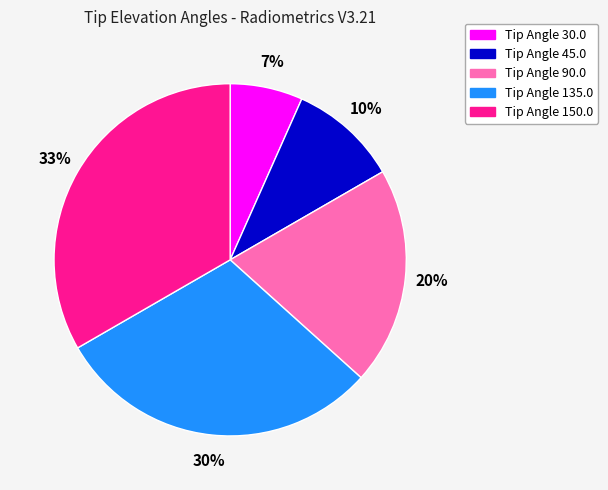

To the nearest percent, what is the combined percentage of Tip Angle 150.0 and Tip Angle 135.0?

63%